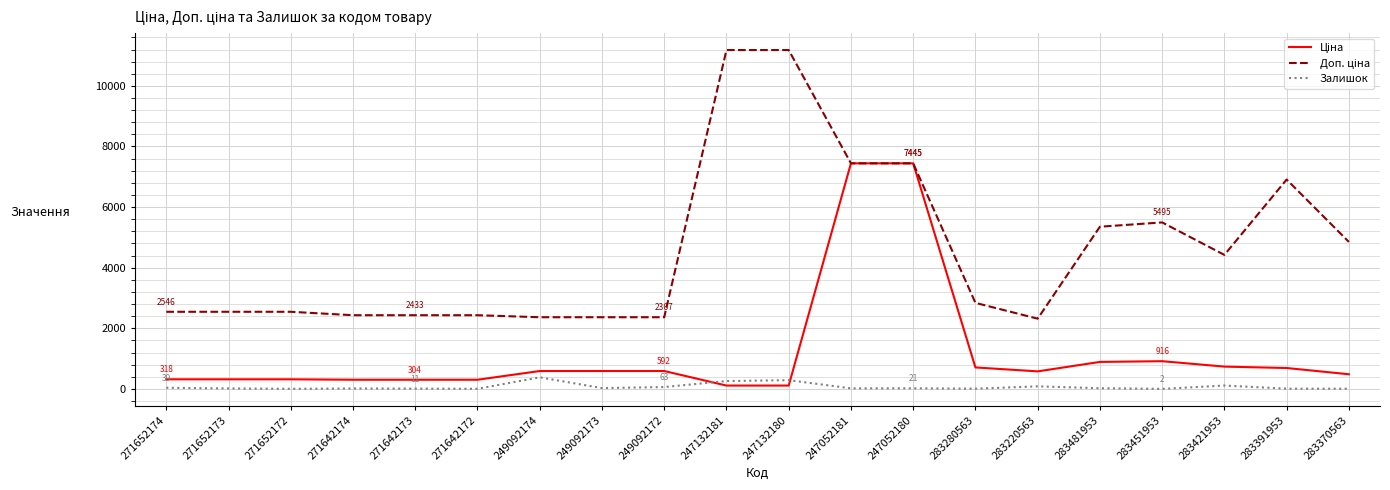

The Залишок series shows 2.0 at 283451953. True or false?

True